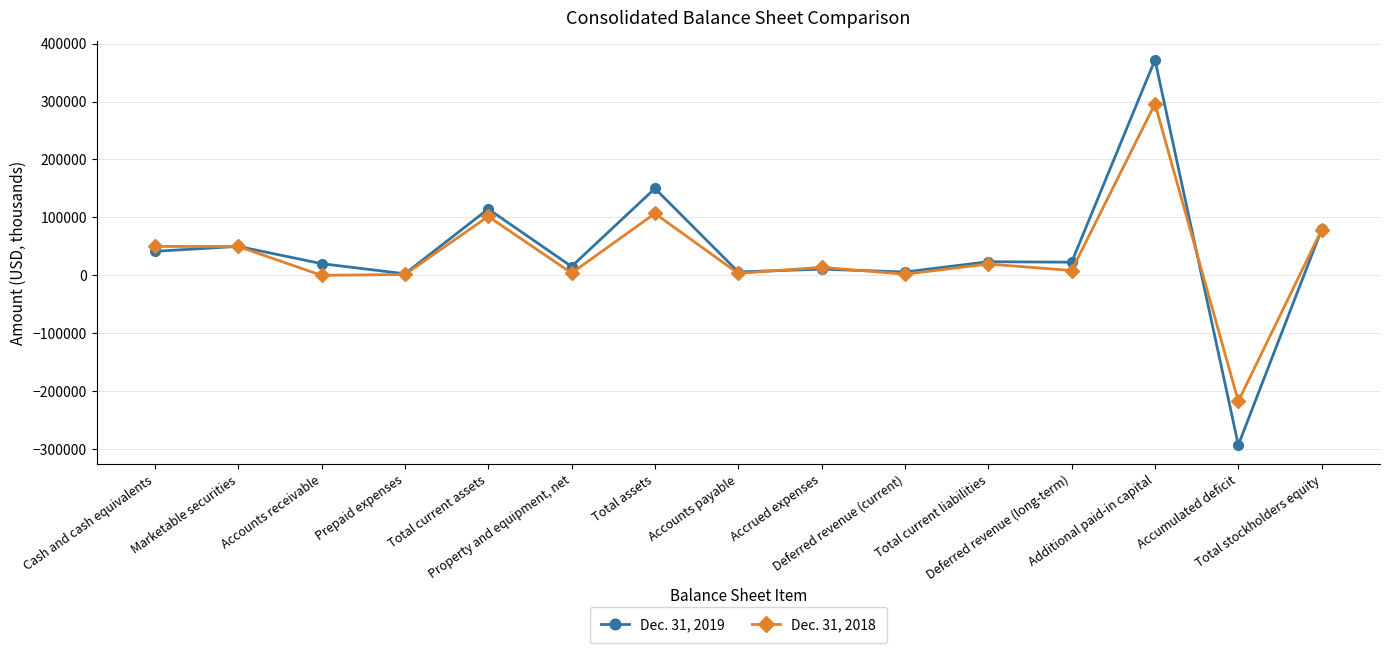

How many data points in Dec. 31, 2019 are less than 22639?

7